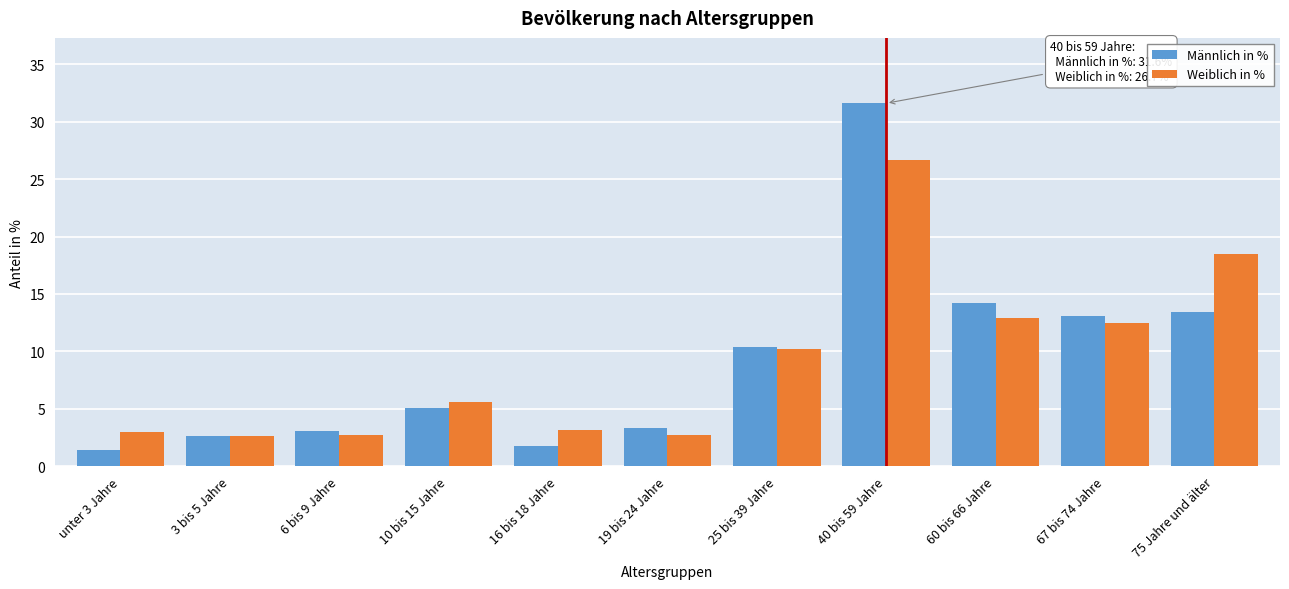

What is the greatest value displayed?

31.6